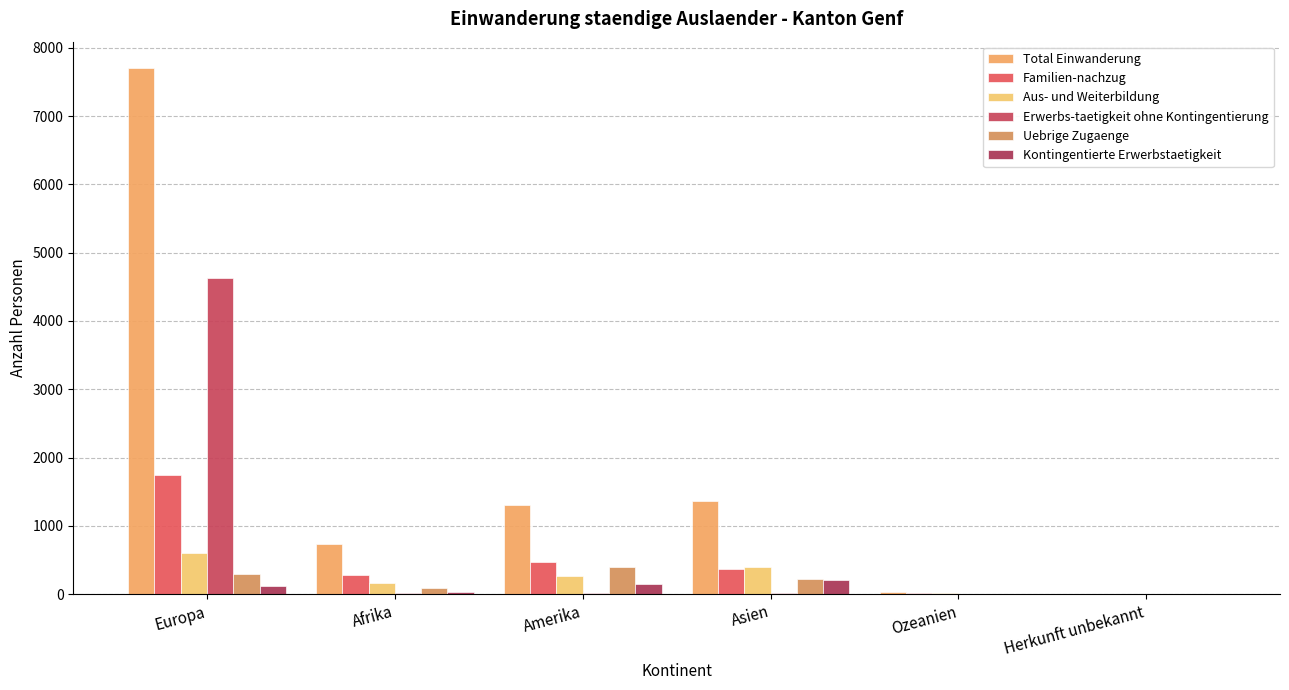

Reading left to right, what are all the values shown in this chart?

Total Einwanderung: Europa=7704	Afrika=733	Amerika=1307	Asien=1363	Ozeanien=35	Herkunft unbekannt=2
Familien-nachzug: Europa=1748	Afrika=278	Amerika=465	Asien=366	Ozeanien=11	Herkunft unbekannt=0
Aus- und Weiterbildung: Europa=599	Afrika=165	Amerika=263	Asien=401	Ozeanien=9	Herkunft unbekannt=2
Erwerbs-taetigkeit ohne Kontingentierung: Europa=4626	Afrika=19	Amerika=23	Asien=23	Ozeanien=5	Herkunft unbekannt=0
Uebrige Zugaenge: Europa=288	Afrika=92	Amerika=396	Asien=214	Ozeanien=1	Herkunft unbekannt=0
Kontingentierte Erwerbstaetigkeit: Europa=113	Afrika=25	Amerika=147	Asien=207	Ozeanien=7	Herkunft unbekannt=0